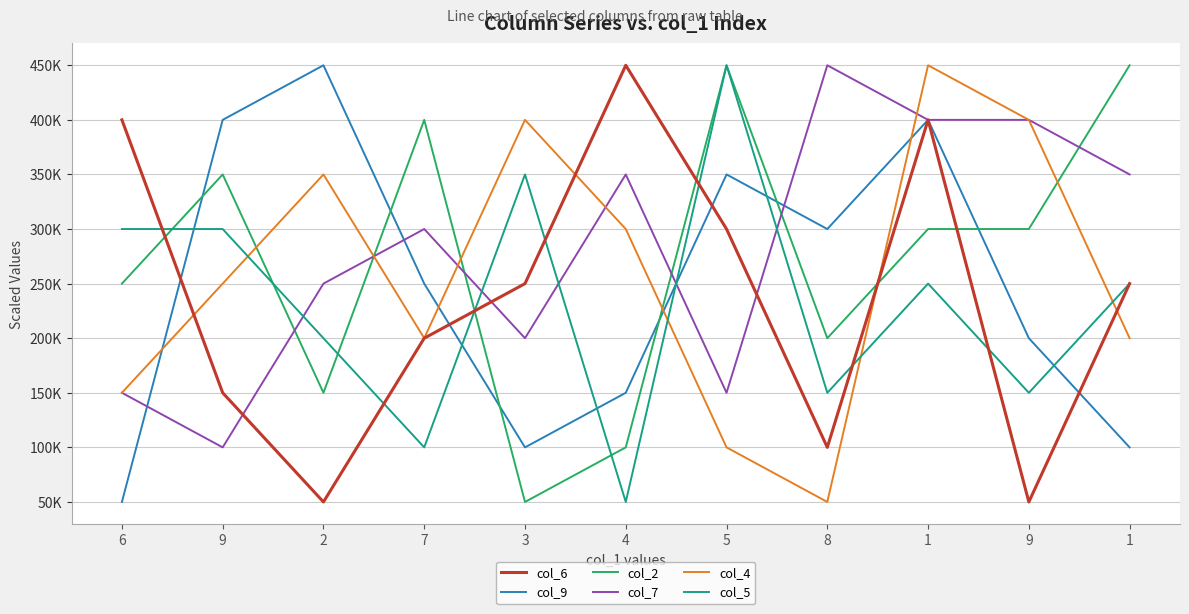

What are all the series names shown in the legend?

col_6, col_9, col_2, col_7, col_4, col_5